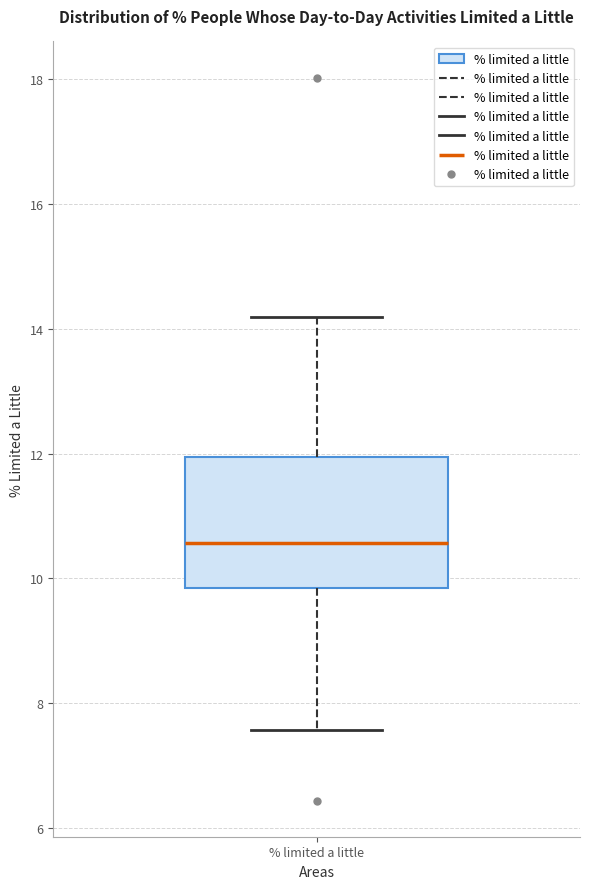

Where does the lower whisker of the box for % limited a little end on the y-axis? The values are not printed on the chart, so give them approximately, as read against the axis.

7.6